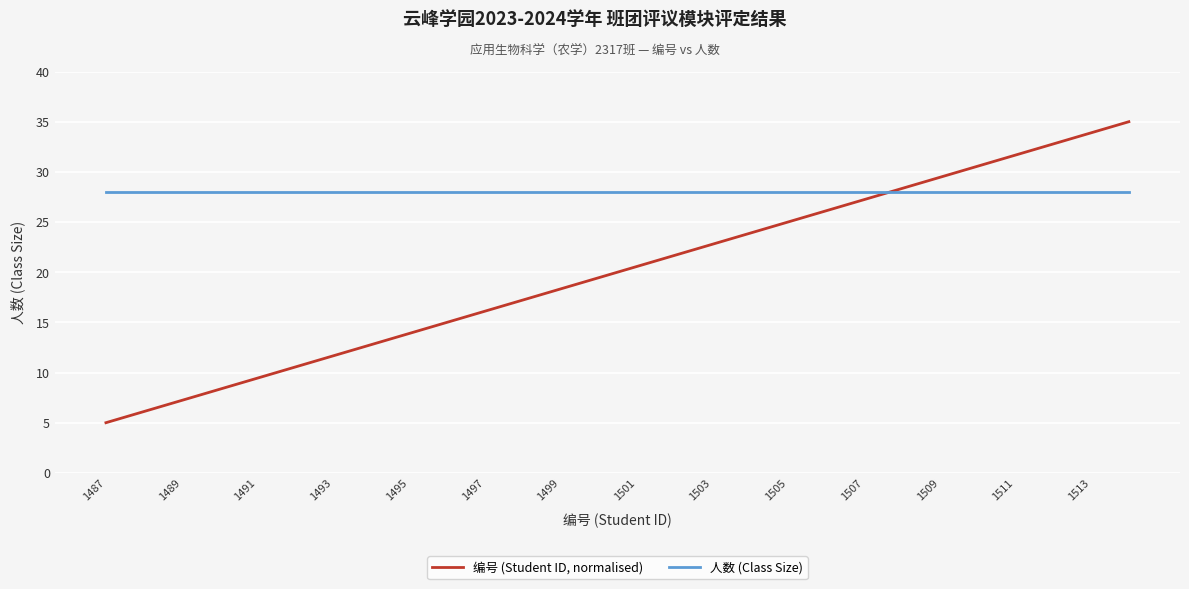

Which series has the widest spread of values?

编号 (Student ID, normalised)